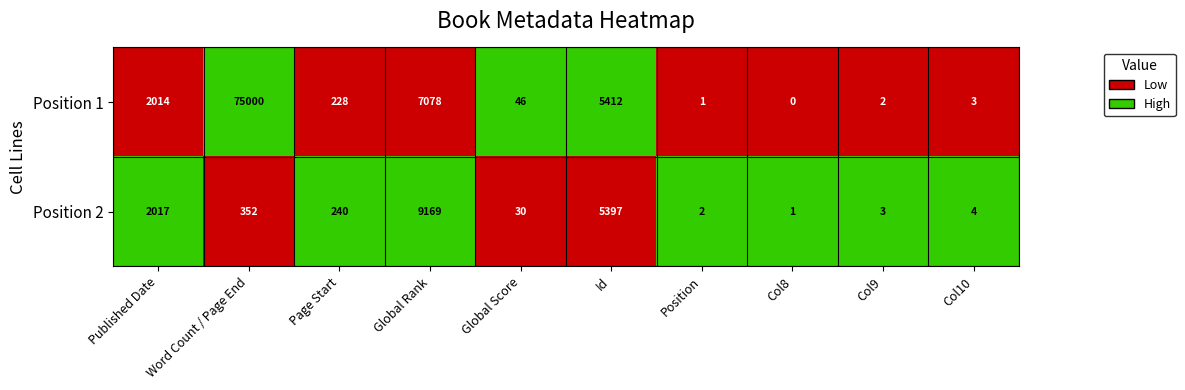

What is the difference between the Position 1 values at Id and Published Date?

3398